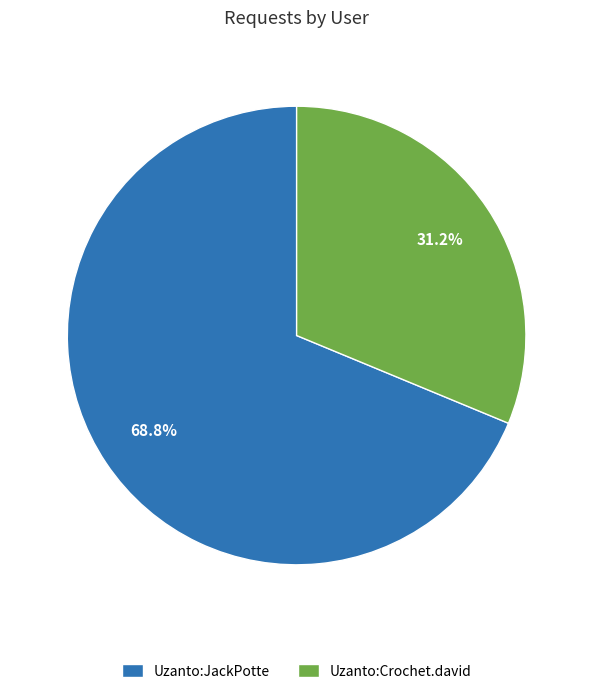

Do Uzanto:Crochet.david and Uzanto:JackPotte together represent more than half of the pie?

Yes